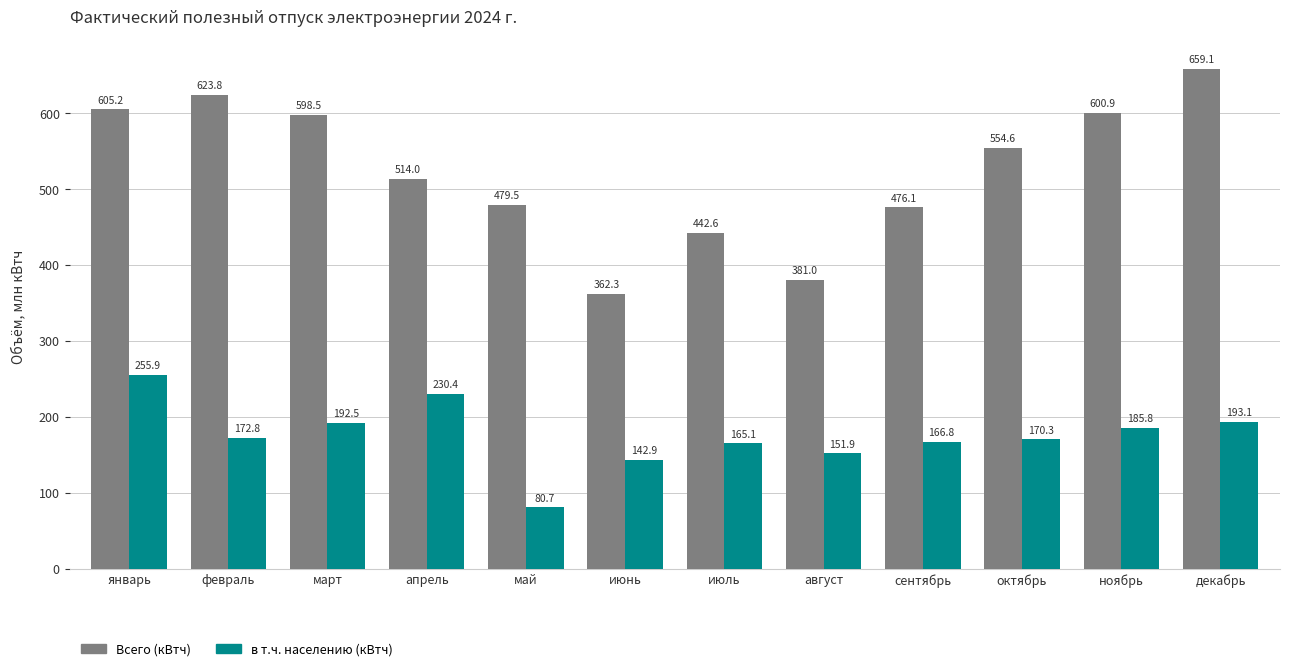

What are all the series names shown in the legend?

Всего (кВтч), в т.ч. населению (кВтч)